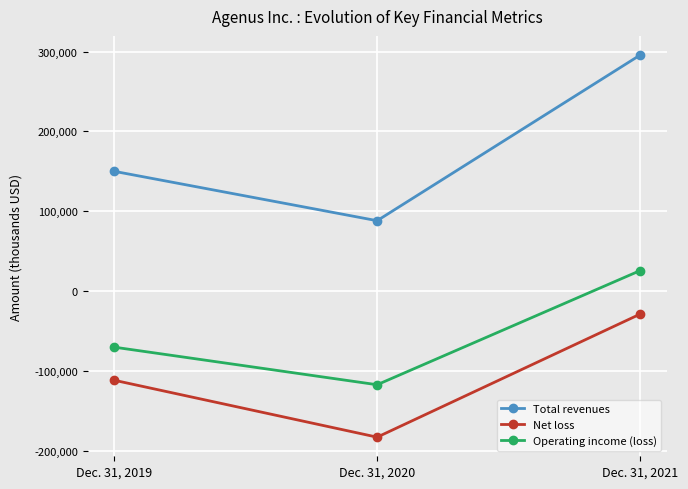

Does the chart display data point markers on the line(s)?

Yes